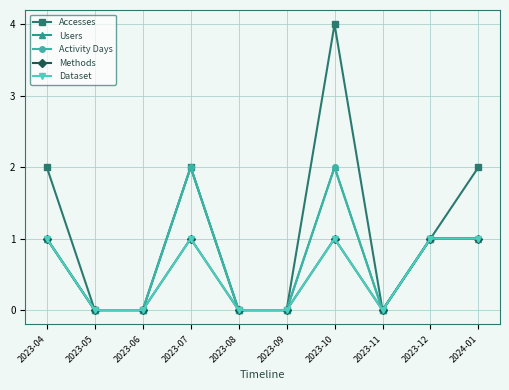

Is this an area chart (filled region under the line)?

No